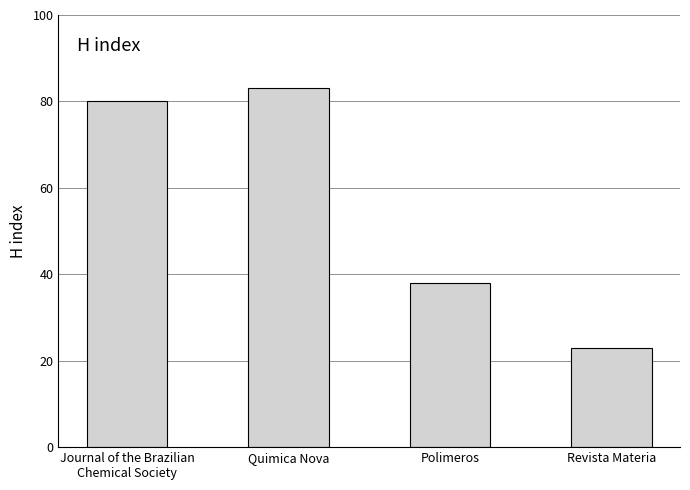

How many bars are there in total?

4